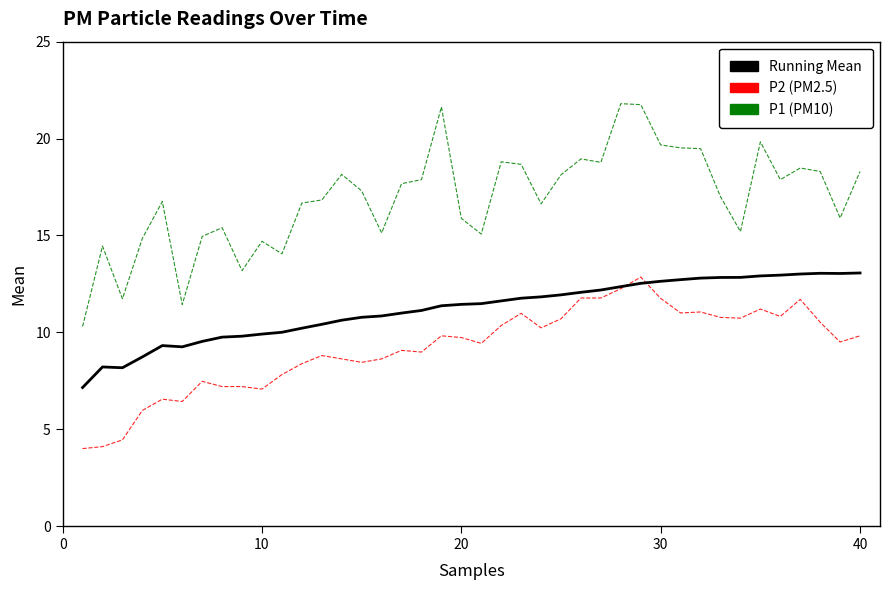

Which series has the largest total across all categories?

P1 (PM10)